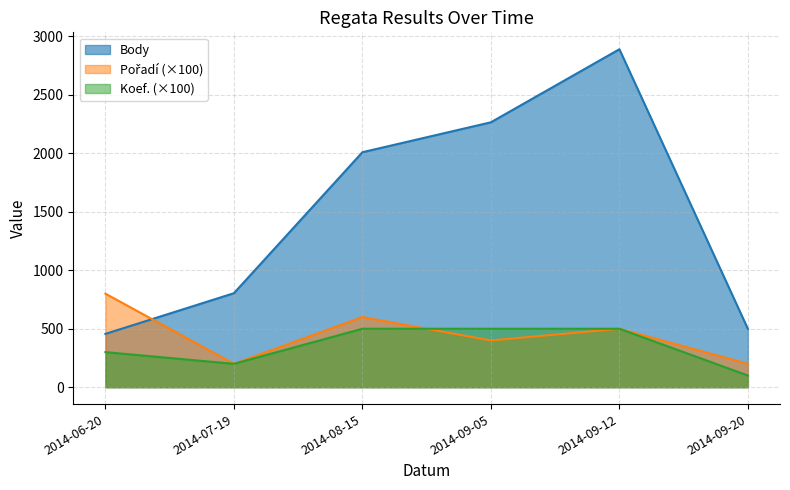

What is the minimum value shown in the chart?

100